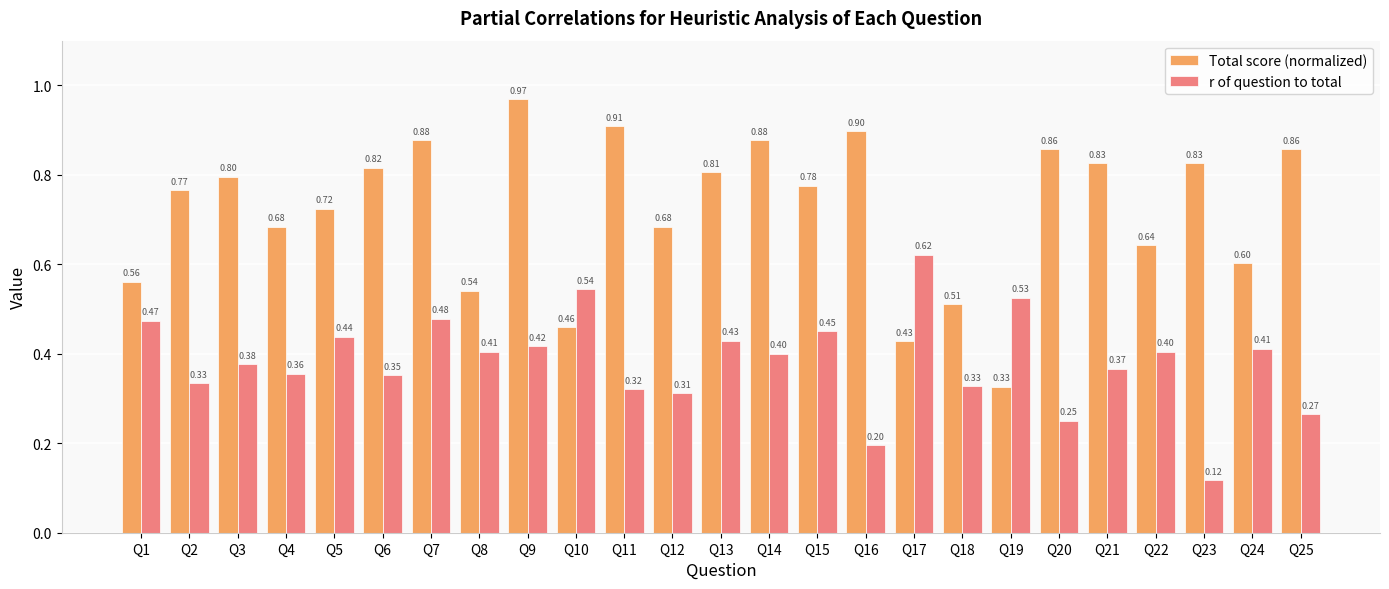

Which series has the widest spread of values?

Total score (normalized)